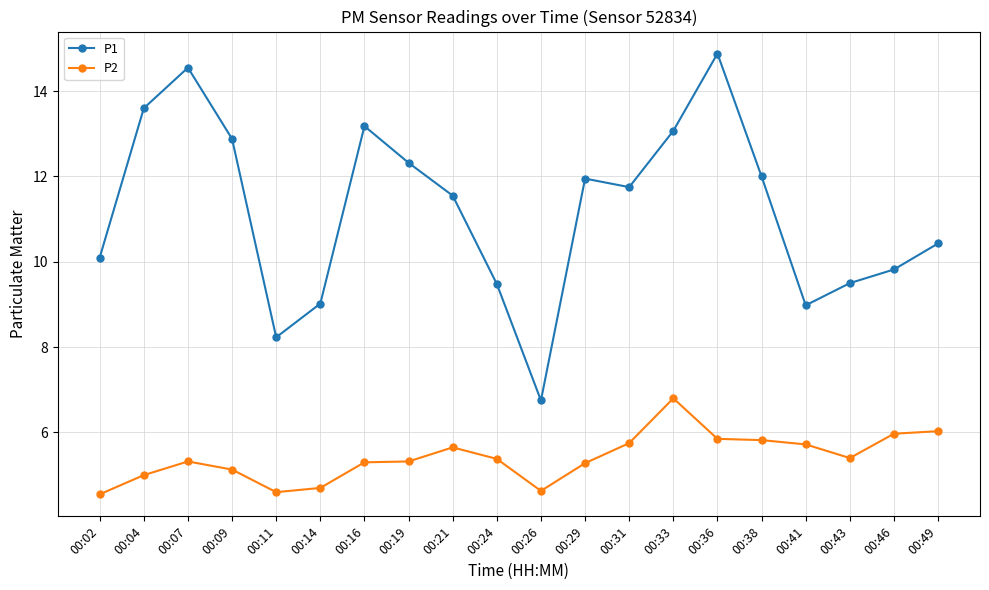

What is the spread (max minus min) of values at 00:14?

4.3